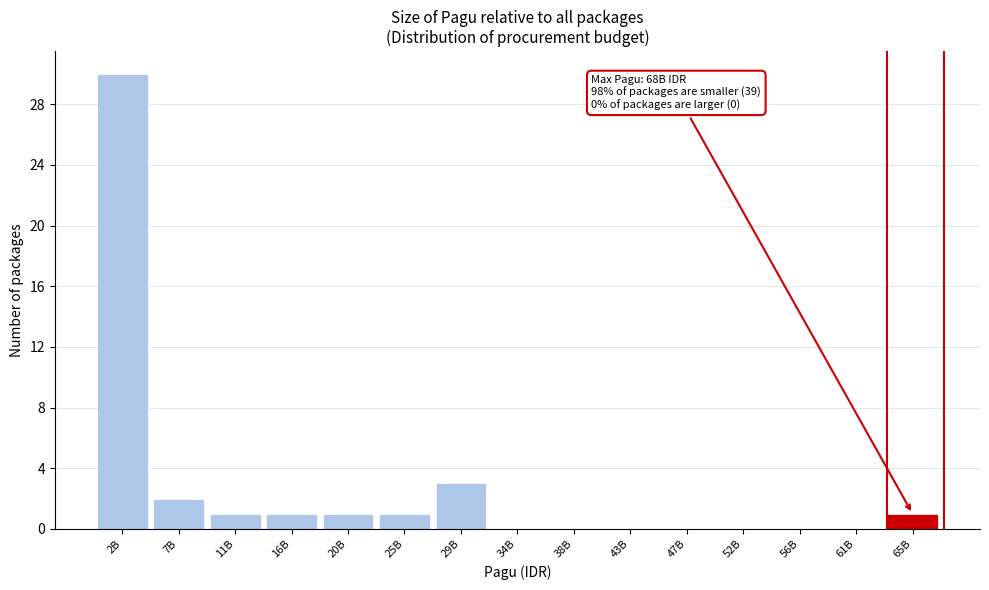

Reading right to left, what are all the values shown in this chart?

65B=1	61B=0	56B=0	52B=0	47B=0	43B=0	38B=0	34B=0	29B=3	25B=1	20B=1	16B=1	11B=1	7B=2	2B=30